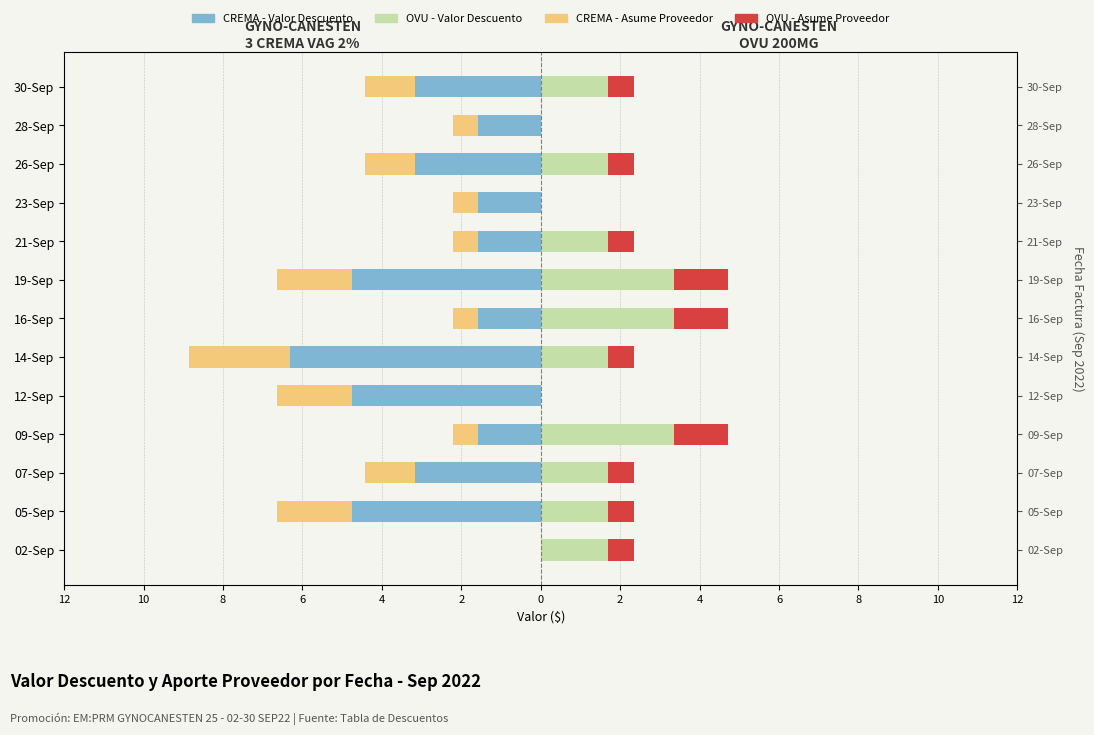

What is the difference between the second highest and second lowest values in the OVU - Asume Proveedor series?

1.3